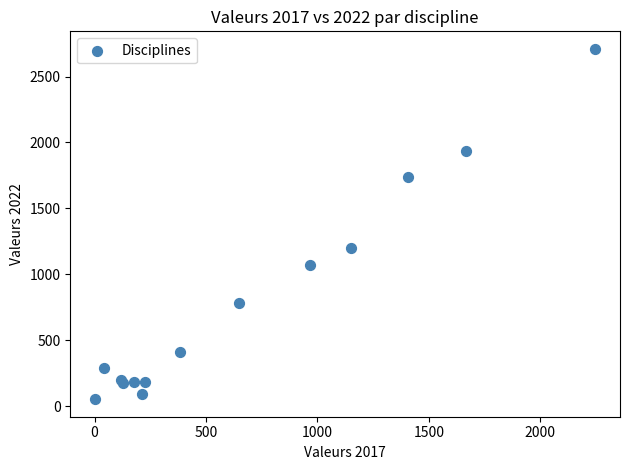

What Y value in the scatter plot is closest to 1381?

1201.4